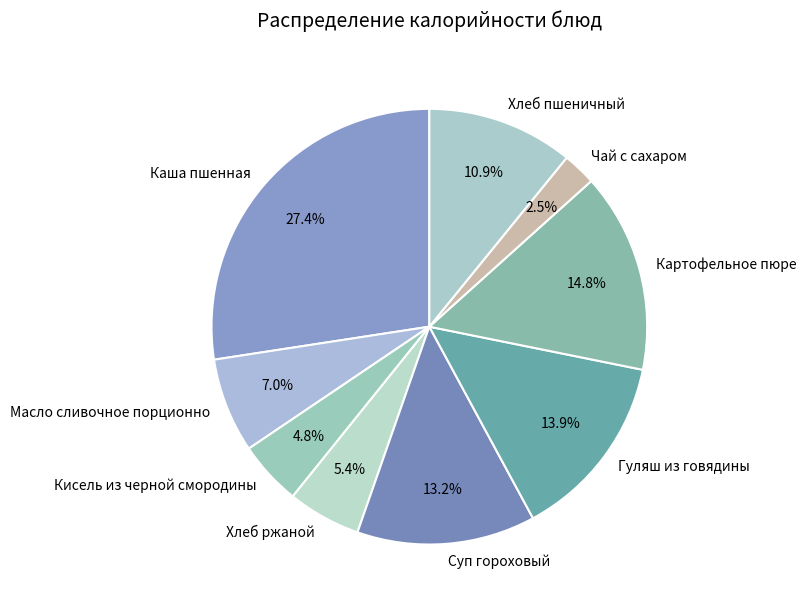

Rank the categories by value from highest to lowest.

Каша пшенная, Картофельное пюре, Гуляш из говядины, Суп гороховый, Хлеб пшеничный, Масло сливочное порционно, Хлеб ржаной, Кисель из черной смородины, Чай с сахаром